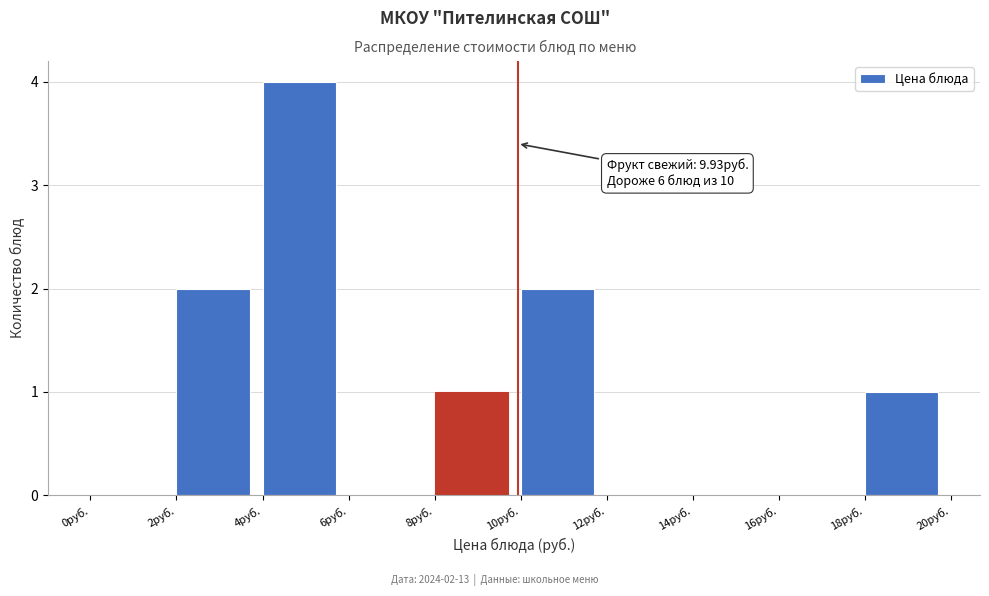

Over which range of the x-axis is the bar tallest?

4 to 6